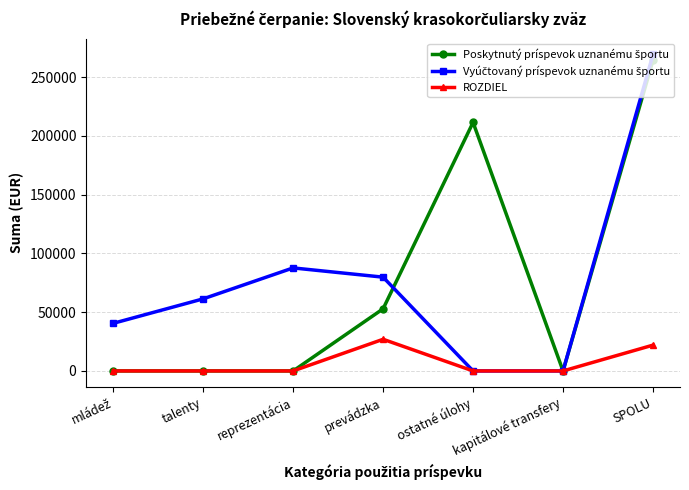

What is the spread (max minus min) of values at prevádzka?

52886.6